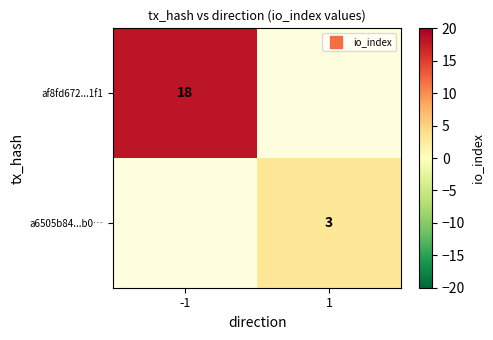

Which category has the highest value across all series?

-1